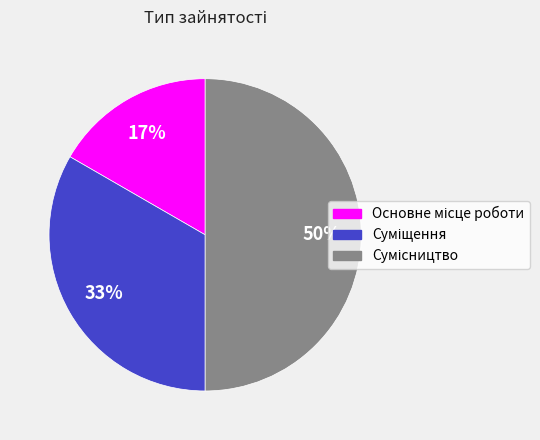

To the nearest percent, what is the average slice percentage?

33%